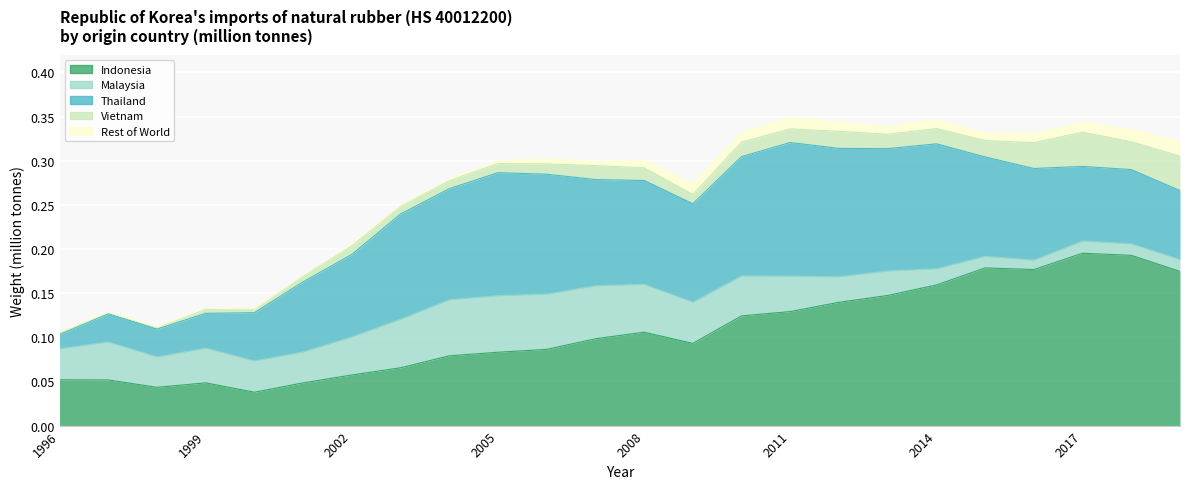

Which series has the largest total across all categories?

Indonesia